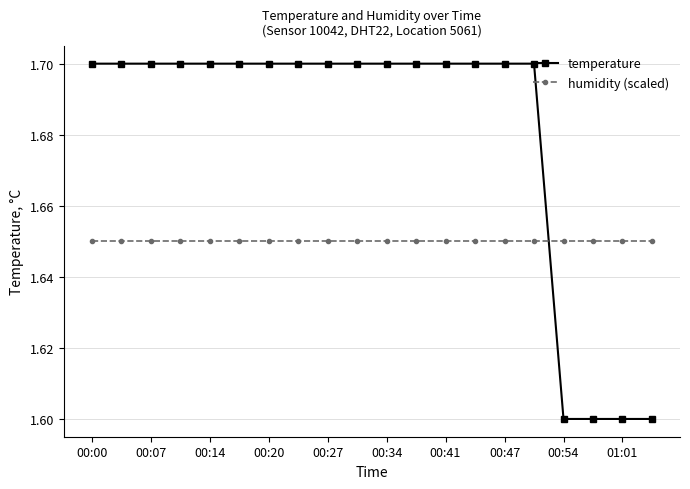

Does the chart have visible grid lines?

Yes